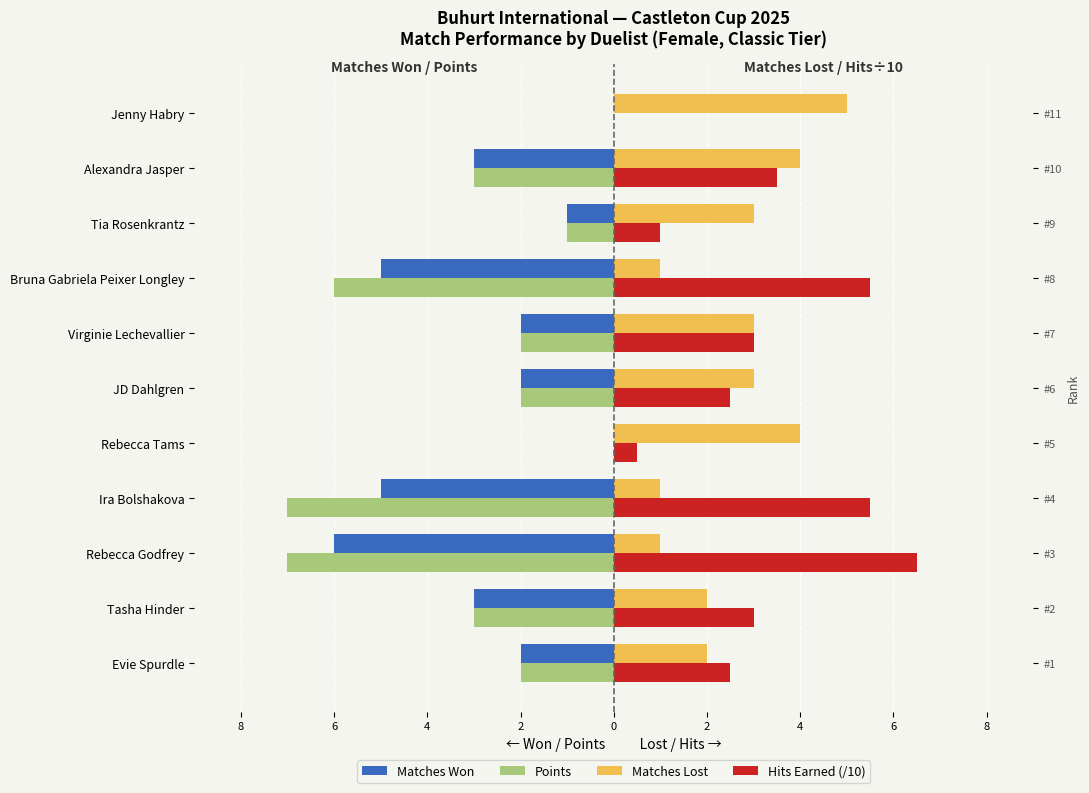

Is it true that Matches Won equals -1.4 at Tia Rosenkrantz?

False